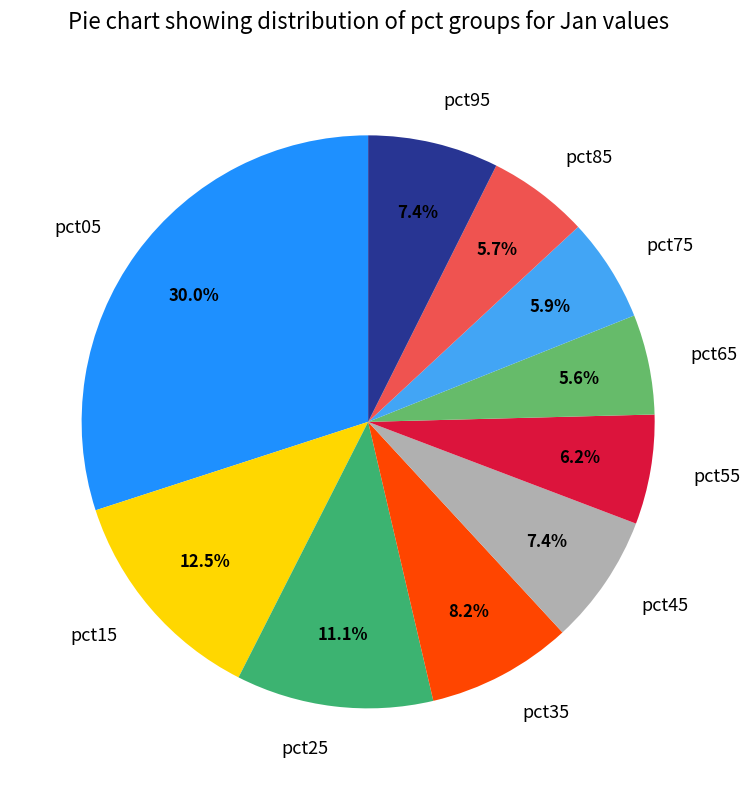

Is the sum of pct85 and pct95 greater than half?

No